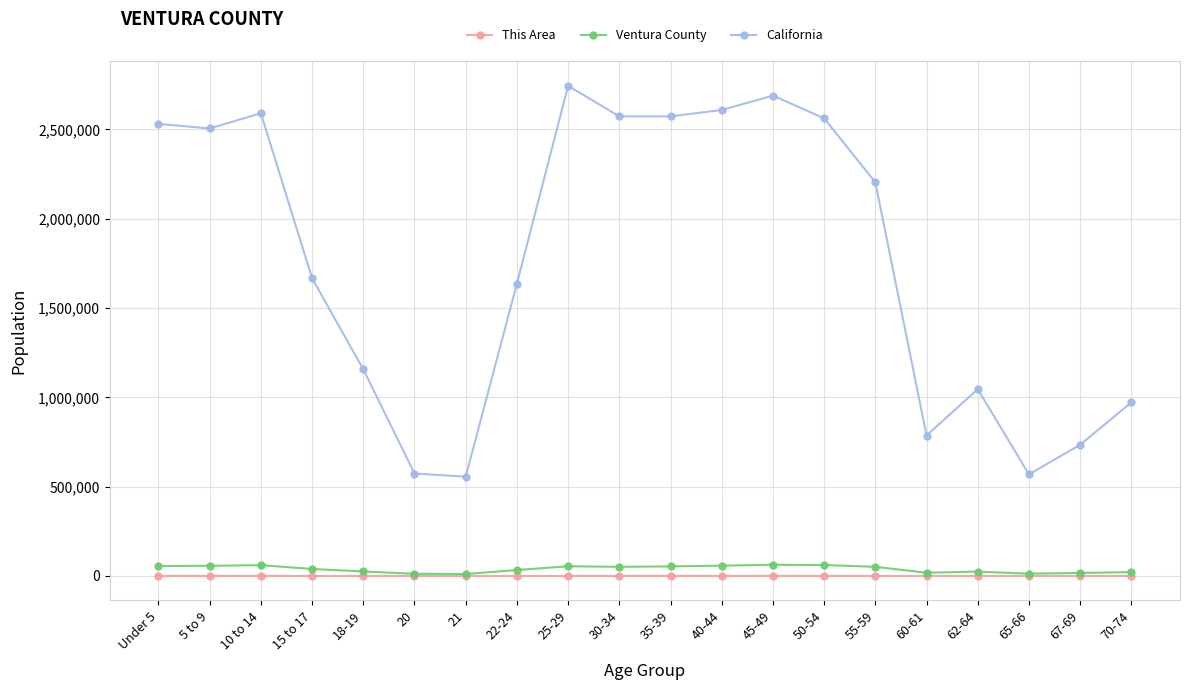

List the series in order of their peak value, highest first.

California, Ventura County, This Area